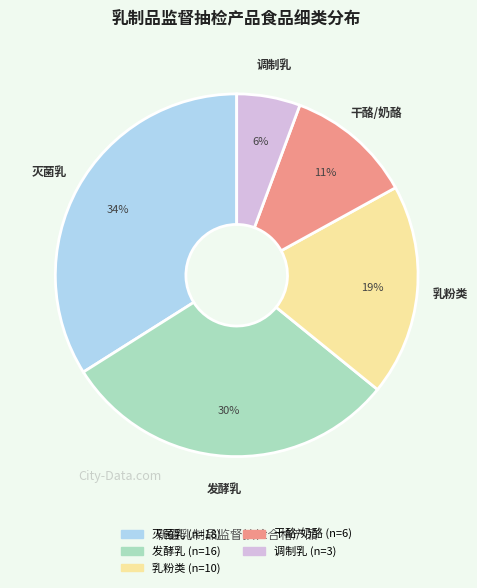

Does any single category account for the majority?

No